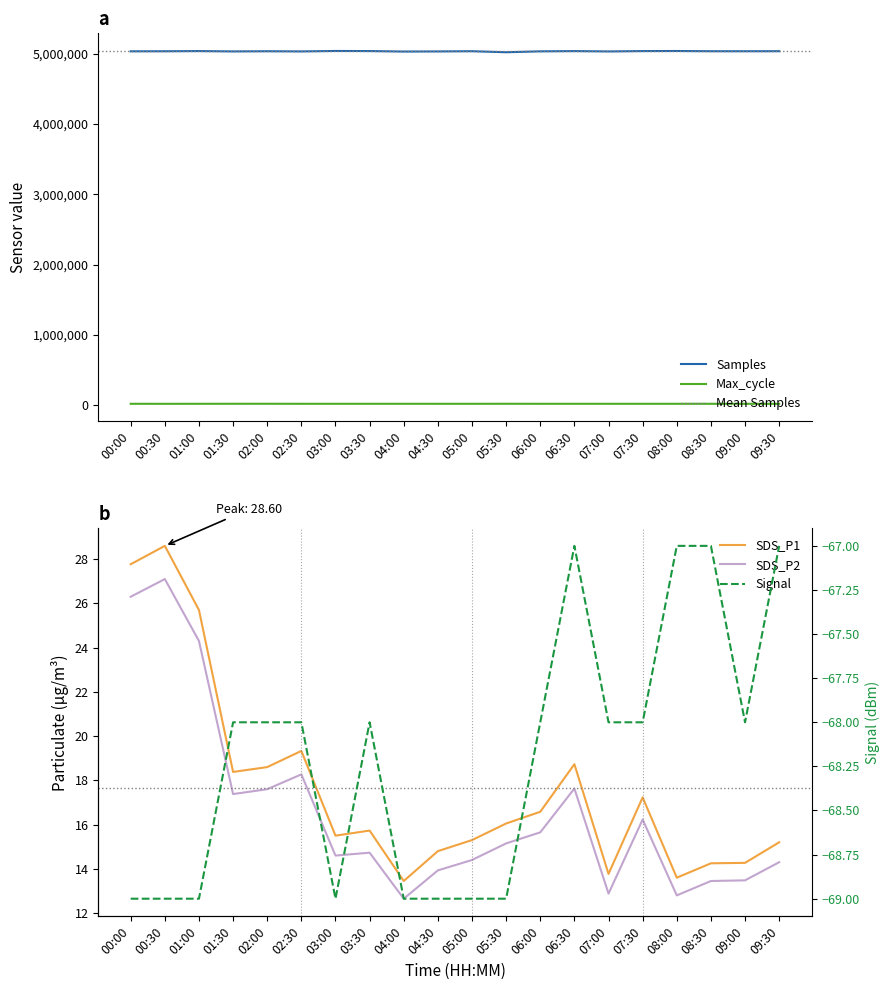

At how many categories does at least one series exceed 1966593?

20